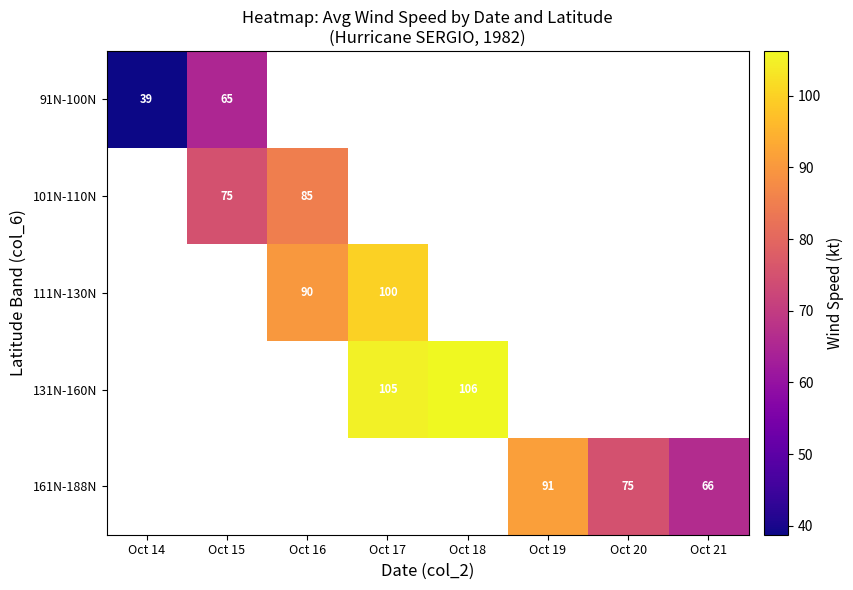

Which has a higher value, Oct 14 or Oct 19?

Oct 19